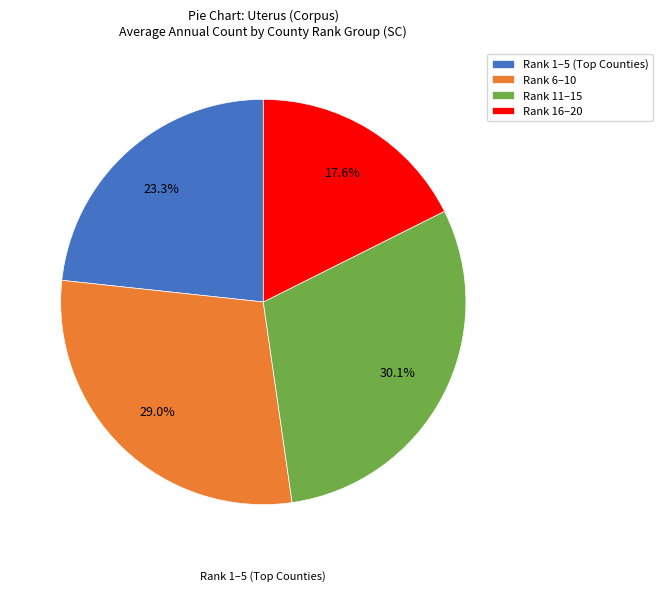

Is there a majority slice in this chart?

No